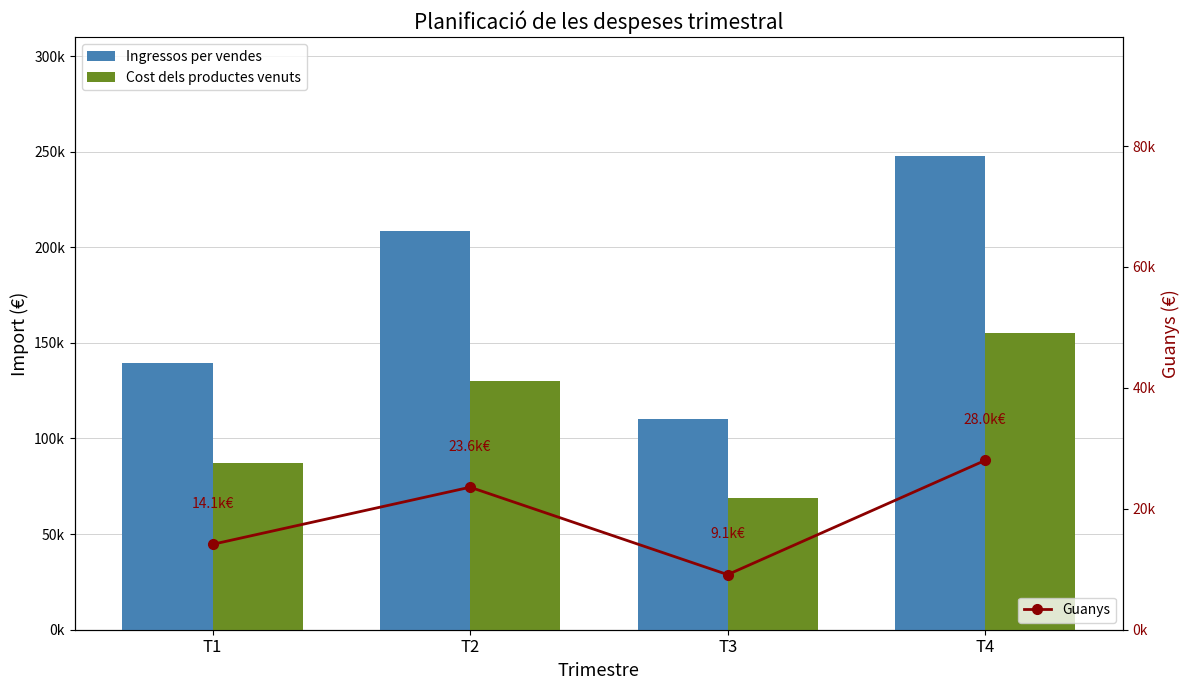

List the series in order of their overall mean, highest first.

Ingressos per vendes, Cost dels productes venuts, Guanys